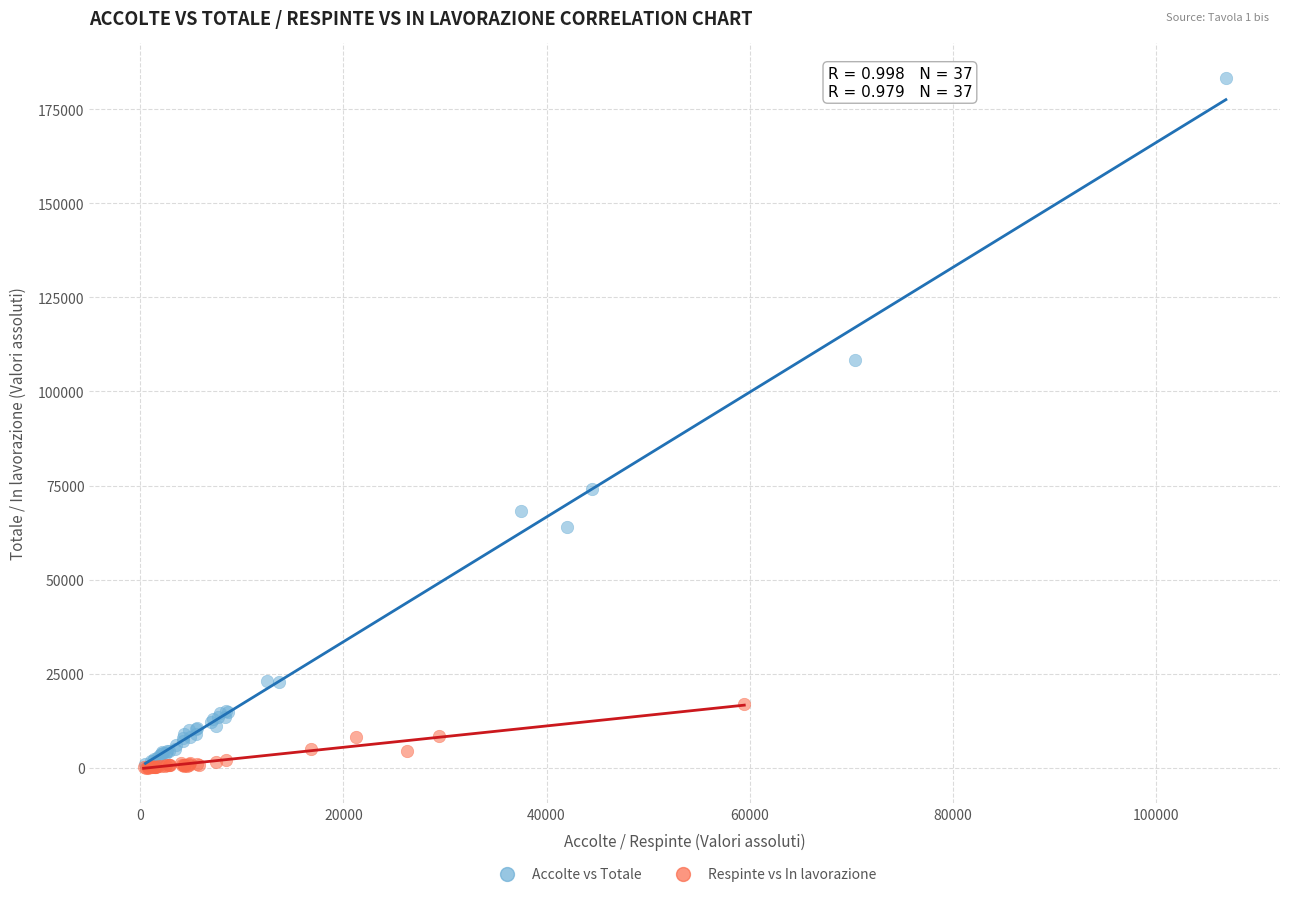

Which series contains the highest Y value?

Accolte vs Totale